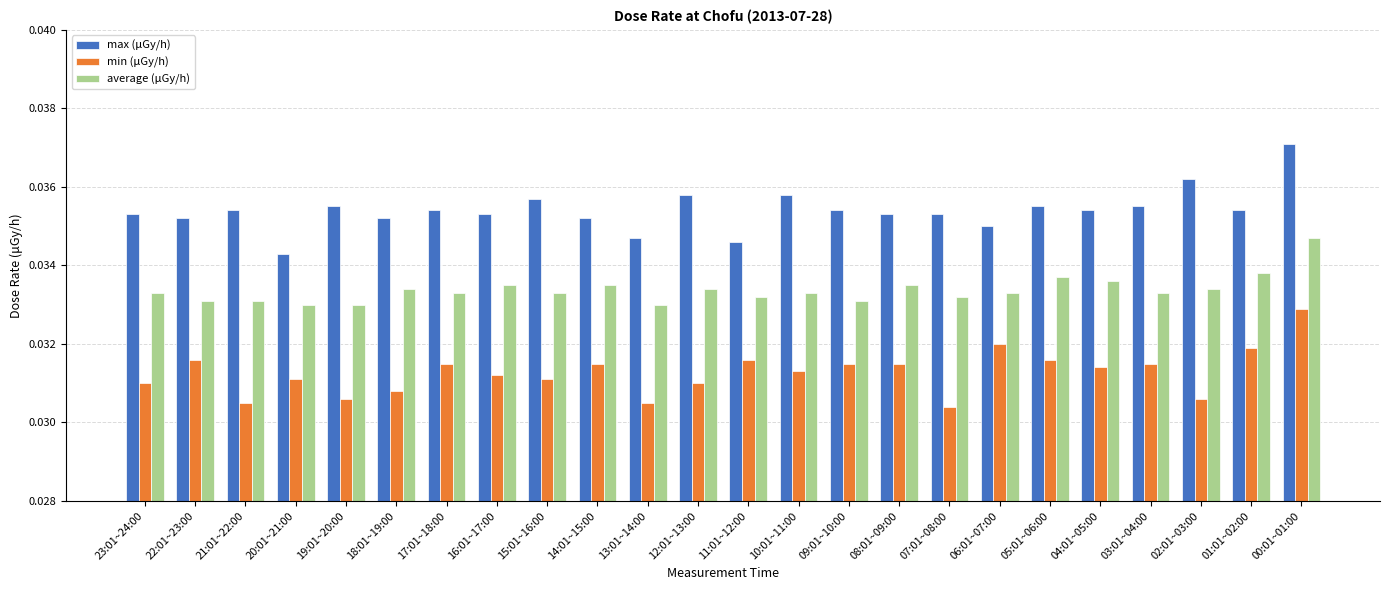

What are all the series names shown in the legend?

max (μGy/h), min (μGy/h), average (μGy/h)